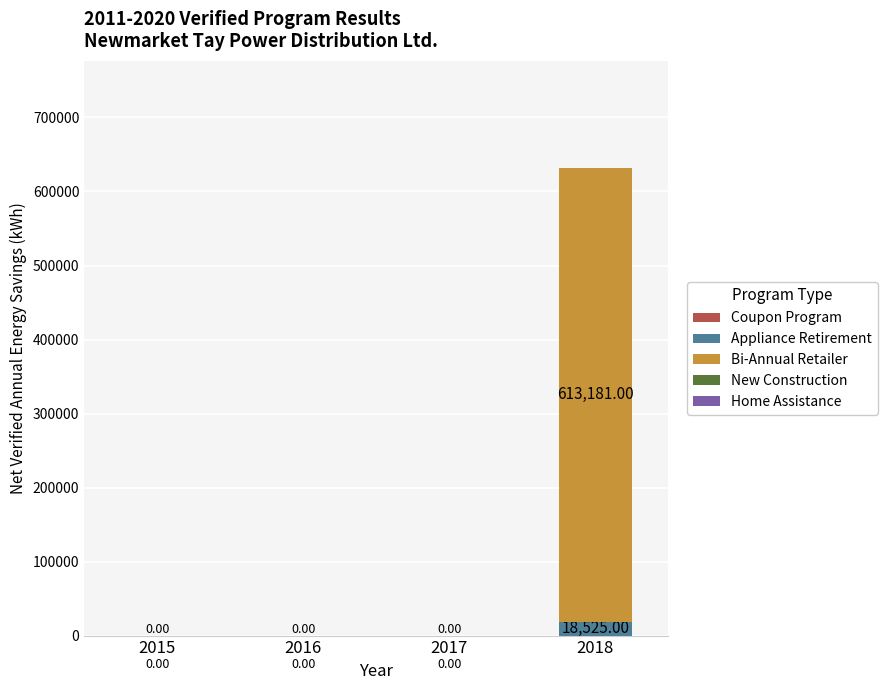

At which category is the sum across all series the highest?

2018